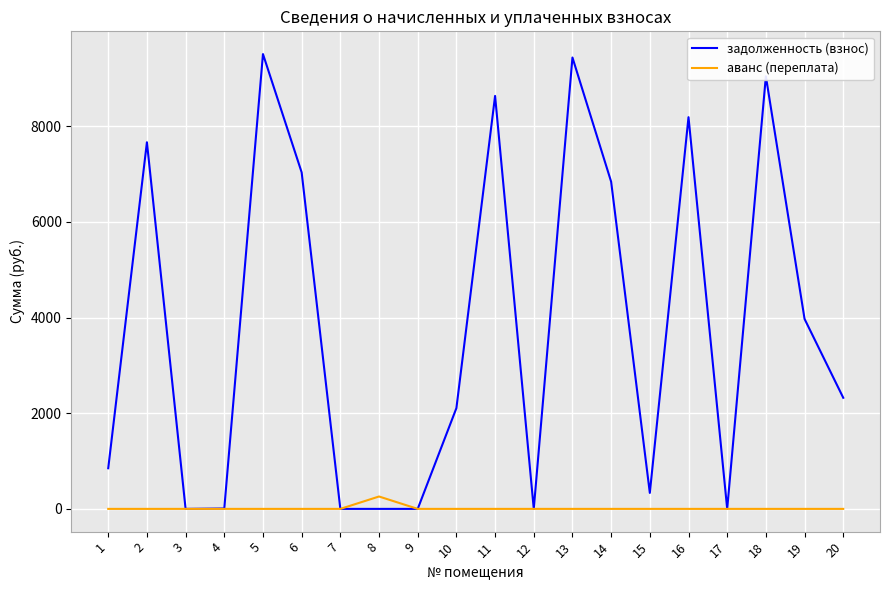

The value of задолженность (взнос) at 8 is 3092.7. True or false?

False